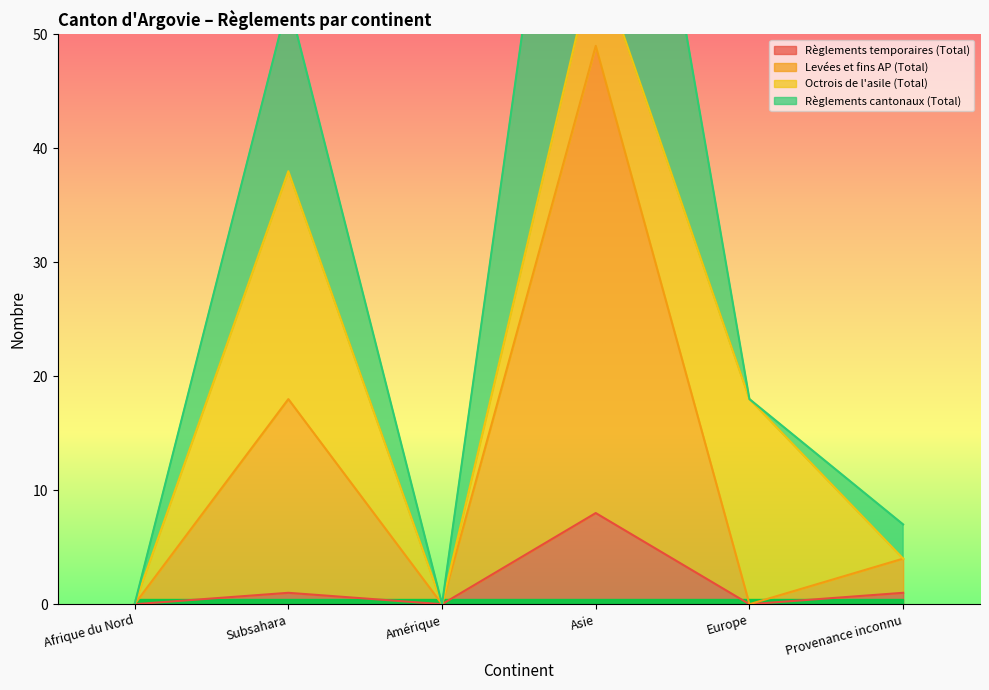

Does the chart have visible grid lines?

No